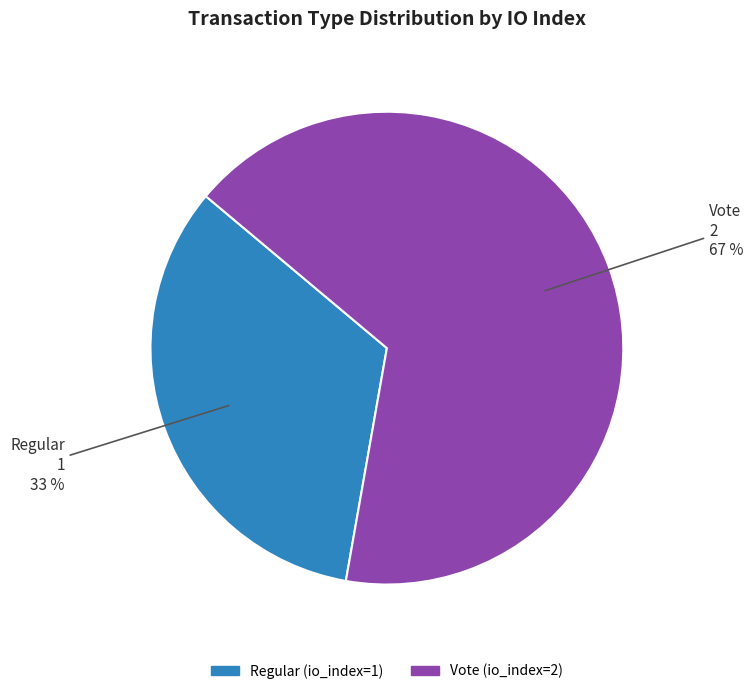

To the nearest percent, what is the combined percentage of Regular and Vote?

100%